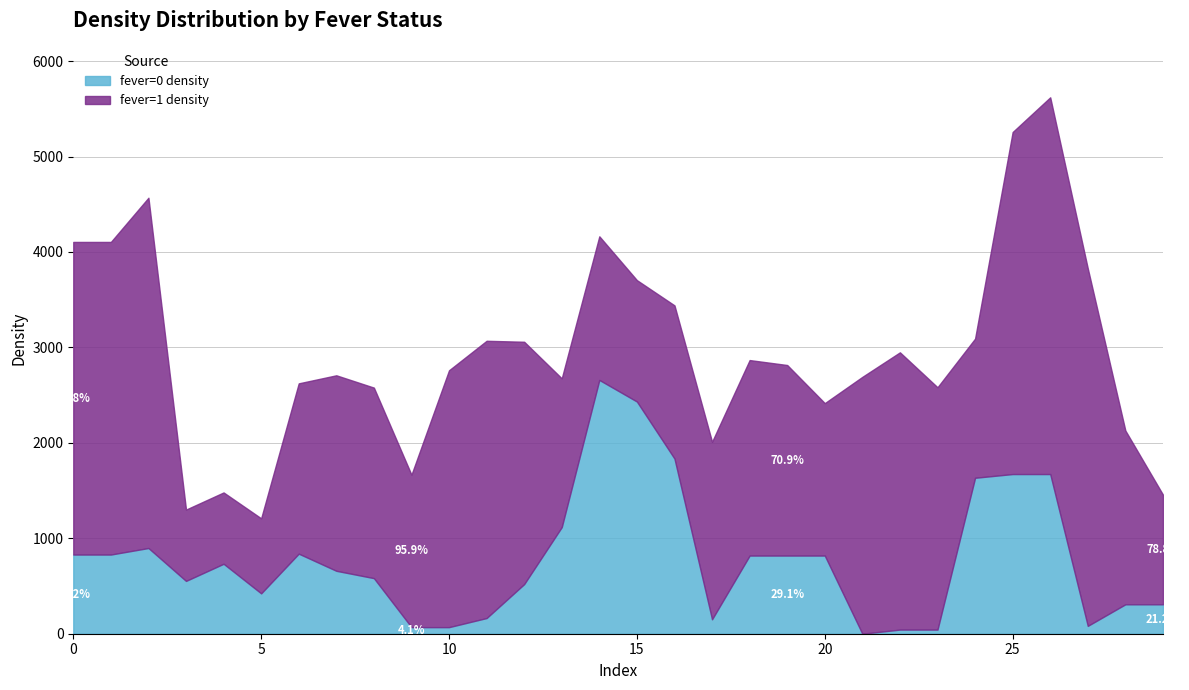

How many interior local valleys does the fever=1 density series have?

8